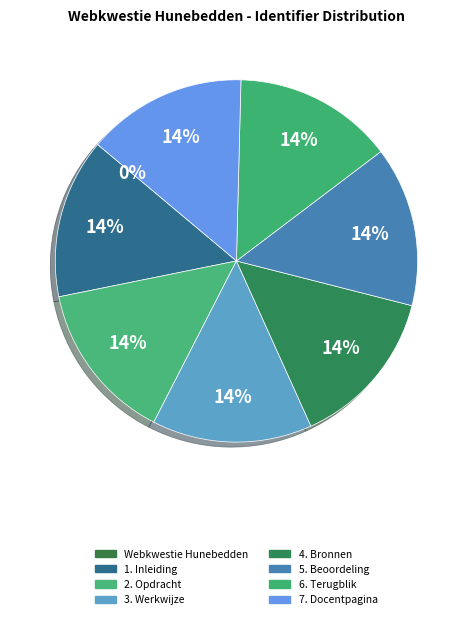

How many slices are in this pie chart?

8